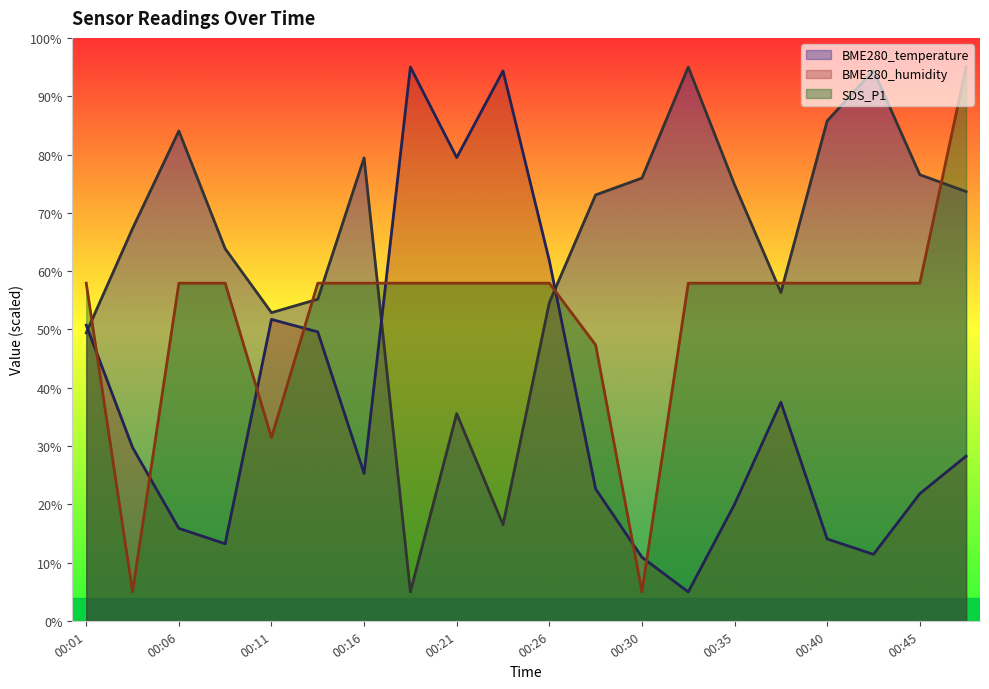

How many intersections are there between BME280_temperature and SDS_P1?

8